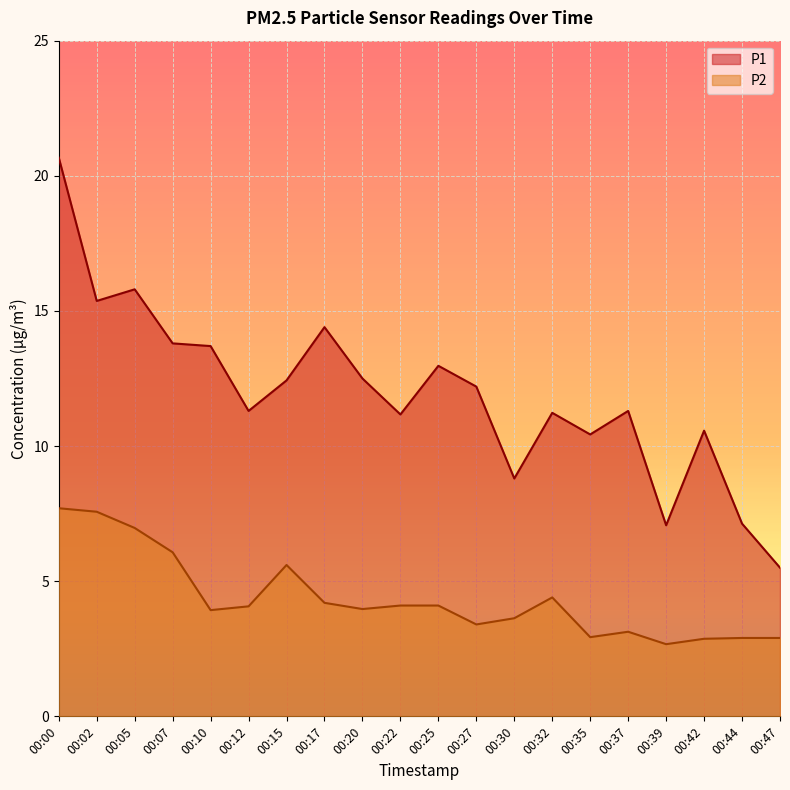

What is the total value across all series at 00:42?

13.4